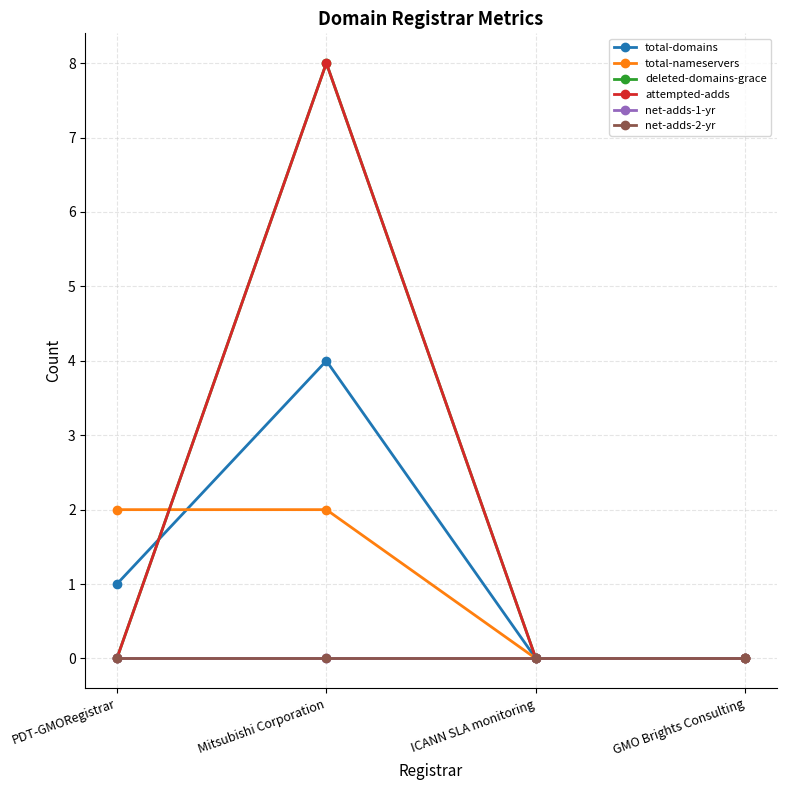

Does the chart have visible grid lines?

Yes